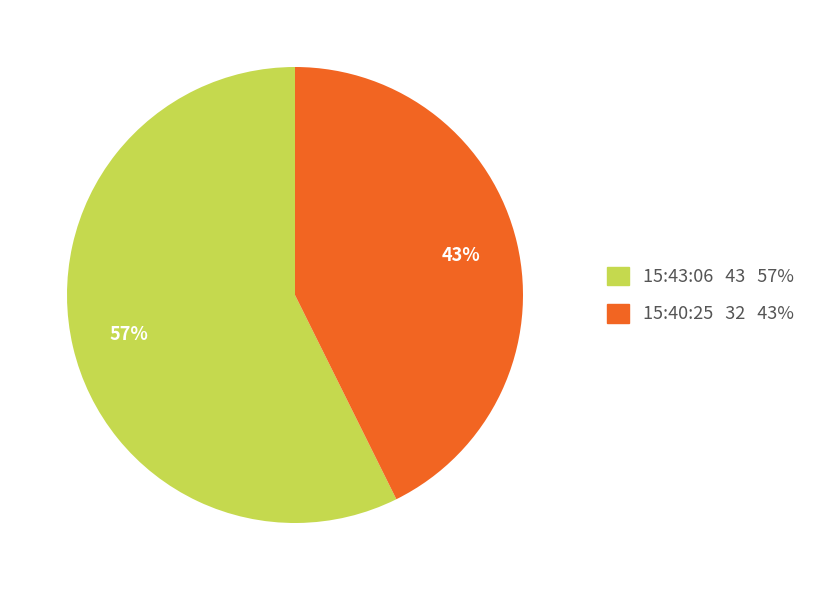

To the nearest percent, what is the combined percentage of 15:43:06 and 15:40:25?

100%